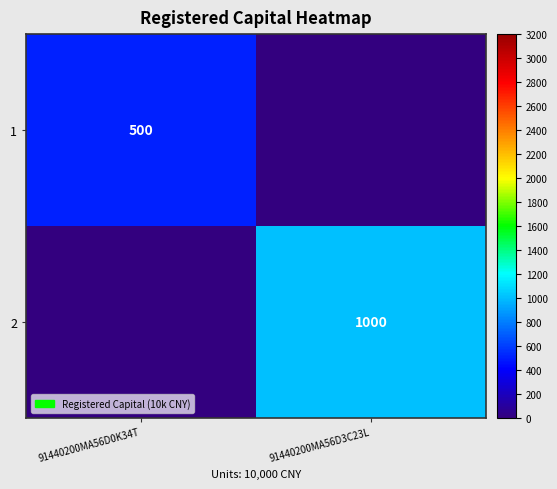

At which category does the chart reach its minimum across all series?

91440200MA56D3C23L